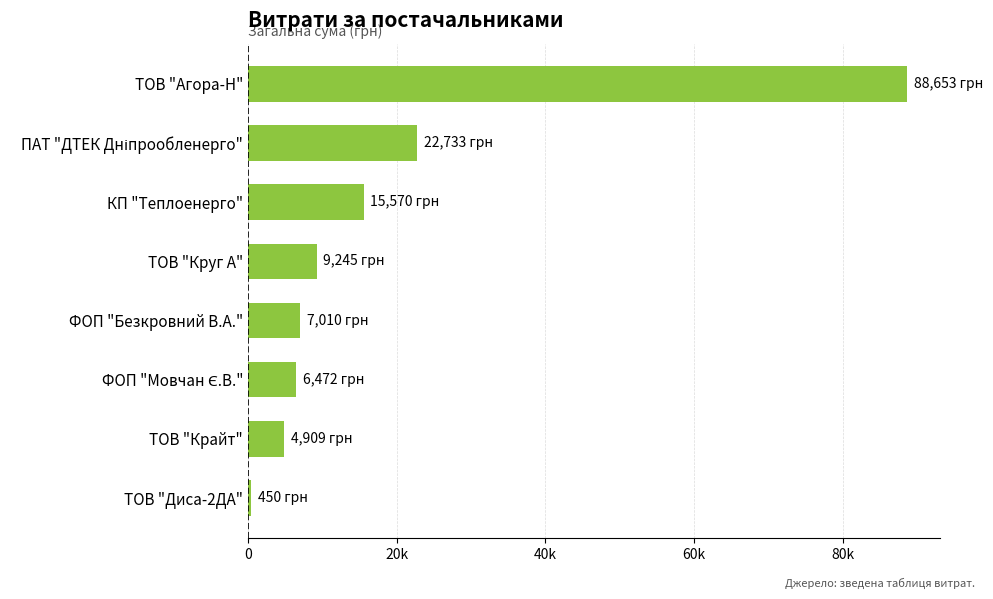

Are the bars horizontal?

Yes